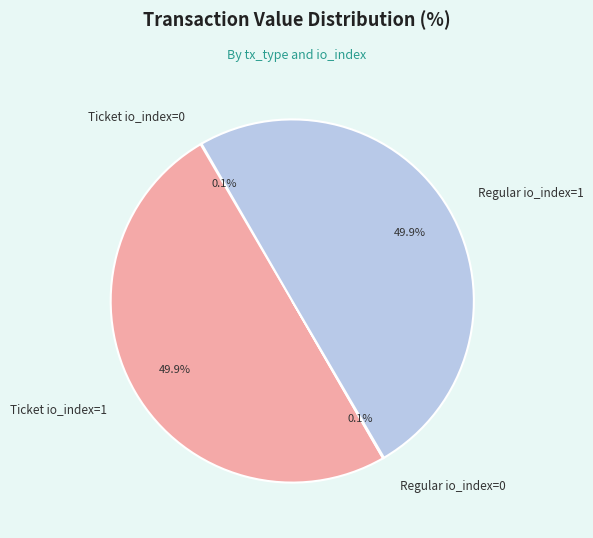

What percentage is NOT represented by Ticket io_index=1?

50.1%